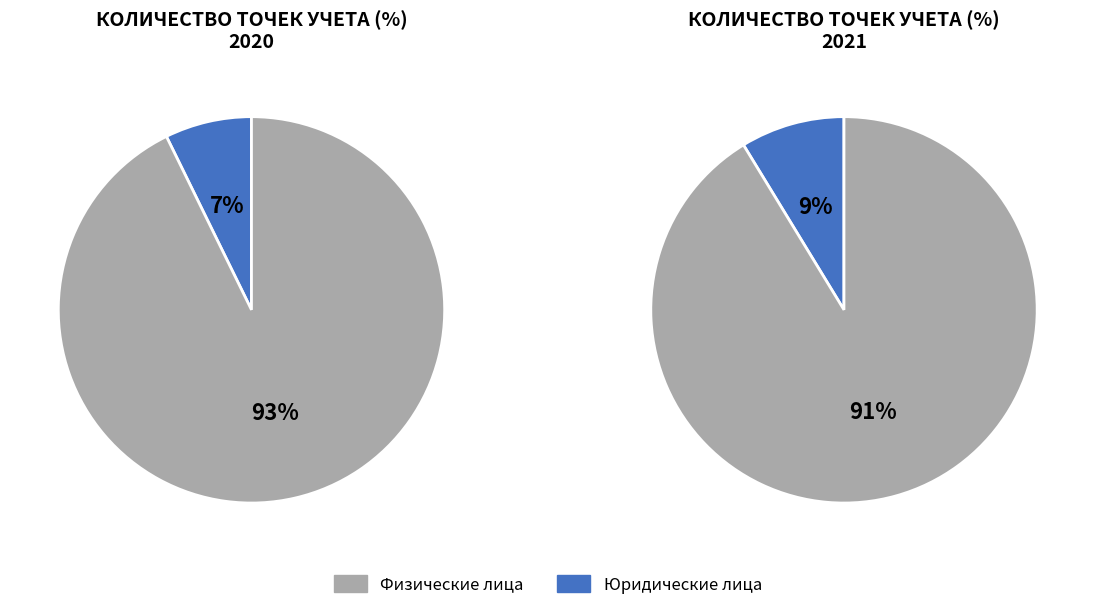

What is the largest slice in the pie chart?

Физические лица